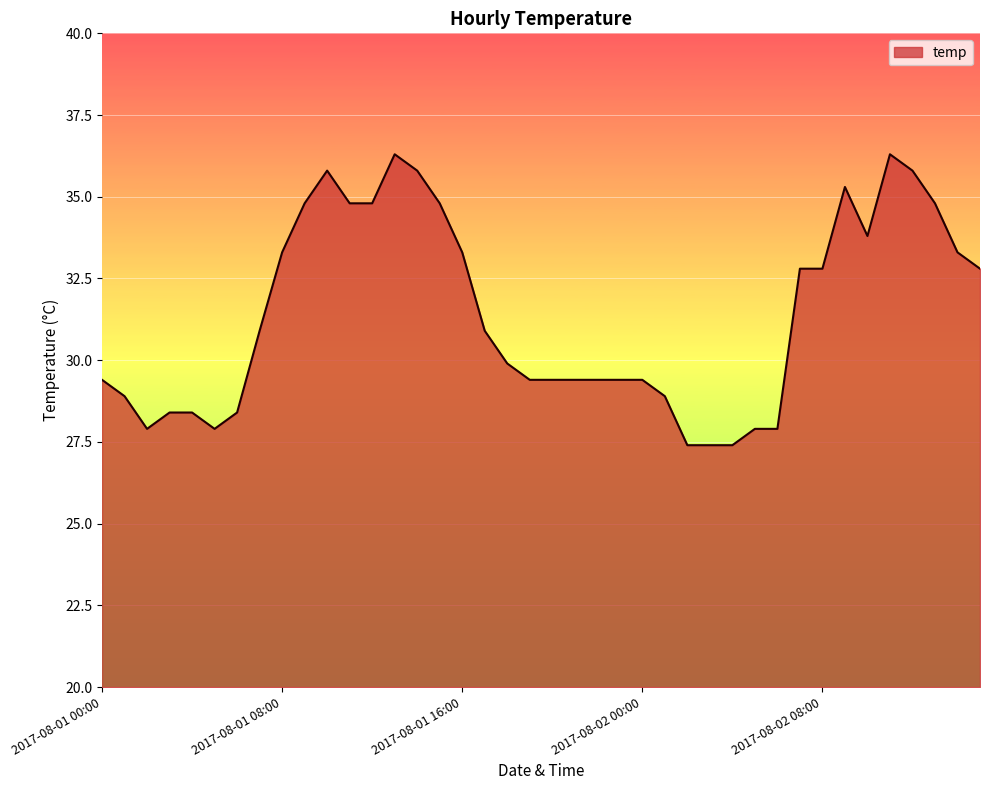

Does the chart display data point markers on the line(s)?

No